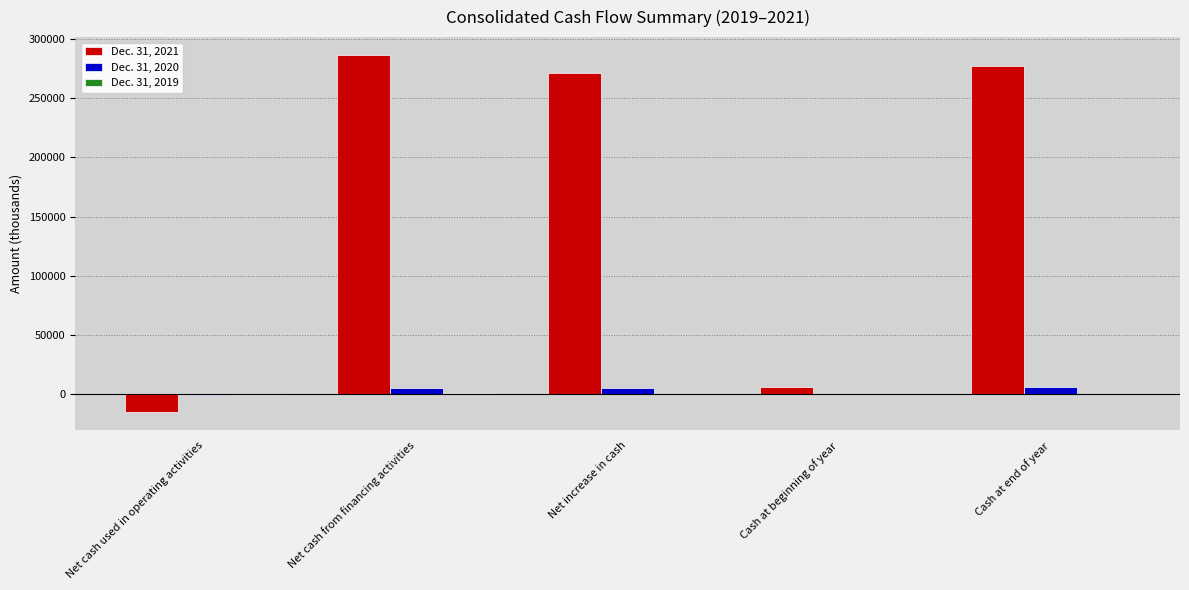

The value of Dec. 31, 2021 at Net increase in cash is 271060. True or false?

True